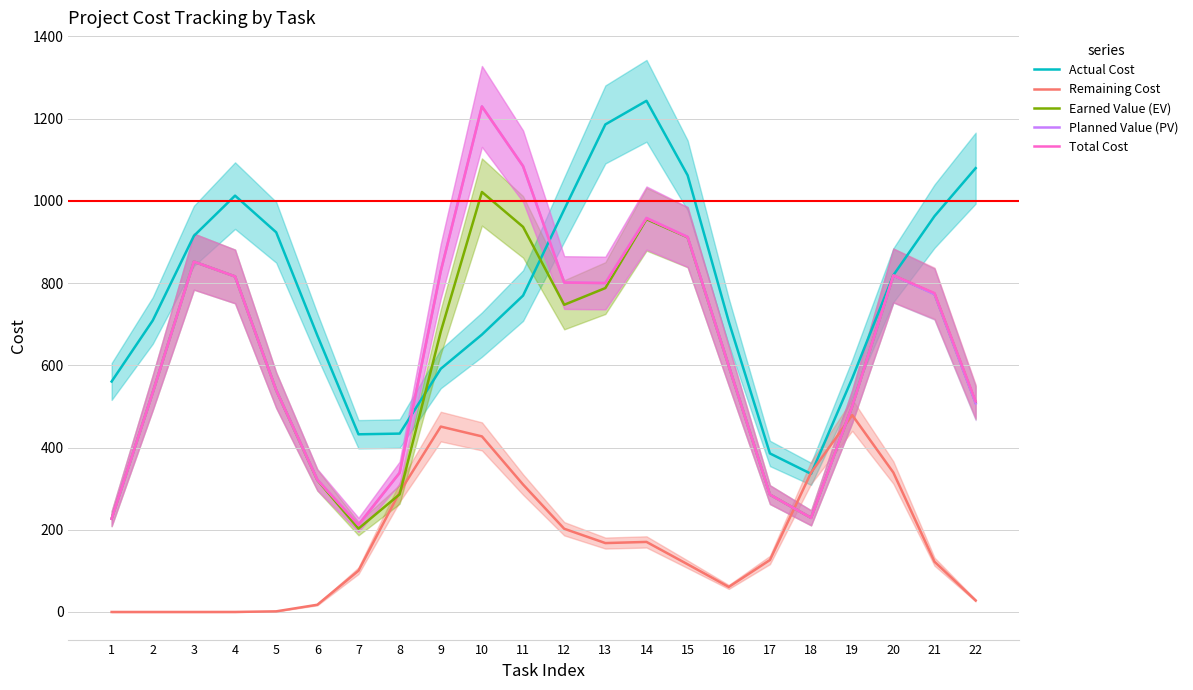

What are all the series names shown in the legend?

Actual Cost, Remaining Cost, Earned Value (EV), Planned Value (PV), Total Cost